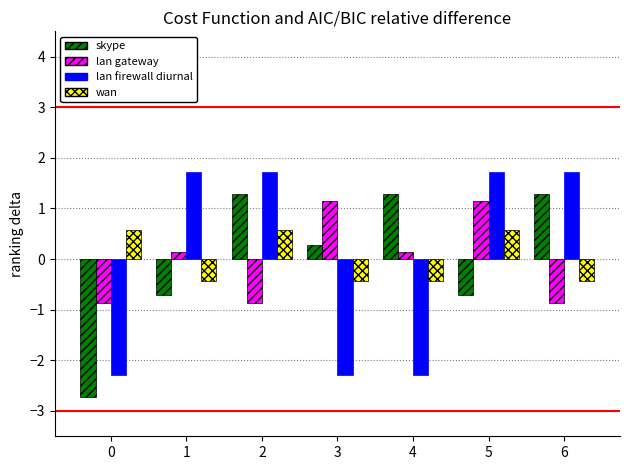

What is the maximum value shown in the chart?

1.7